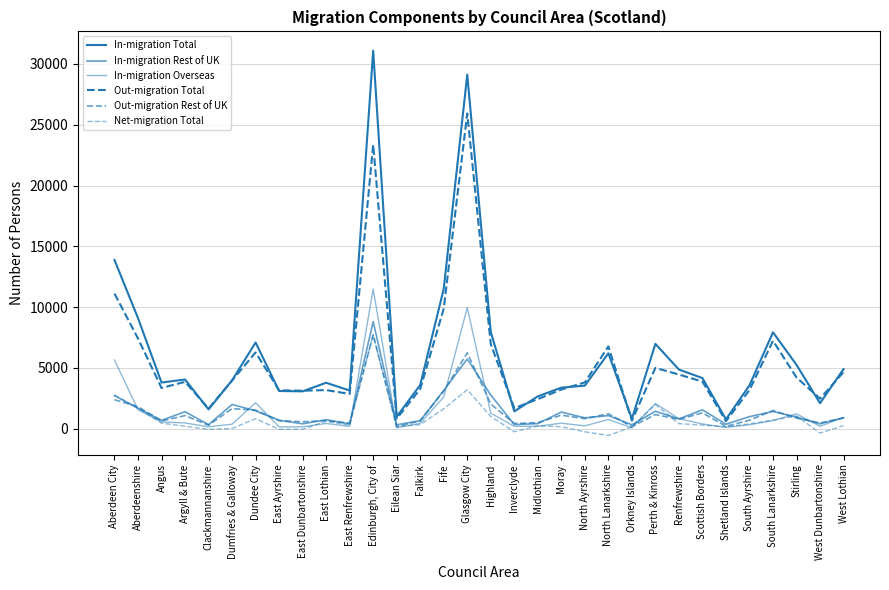

What is the average value of the In-migration Rest of UK series?

1468